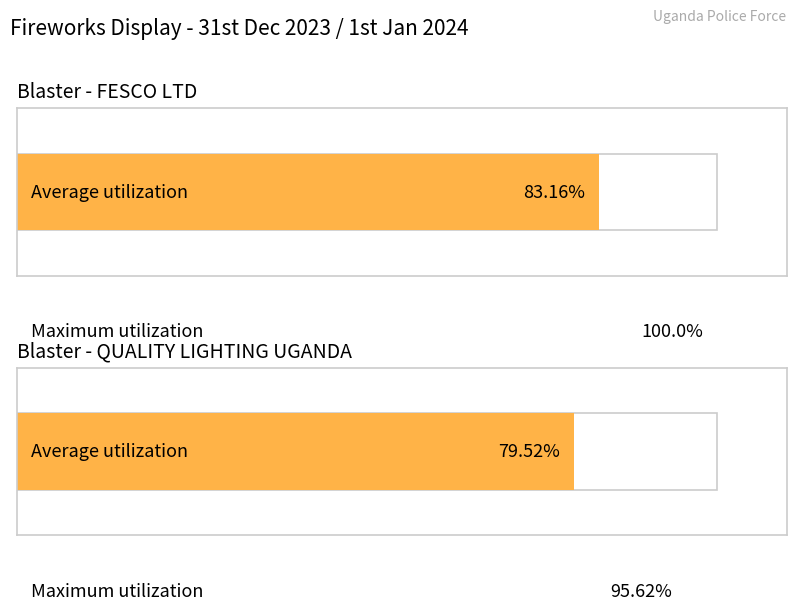

What are all the series names shown in the legend?

Average utilization, Maximum utilization